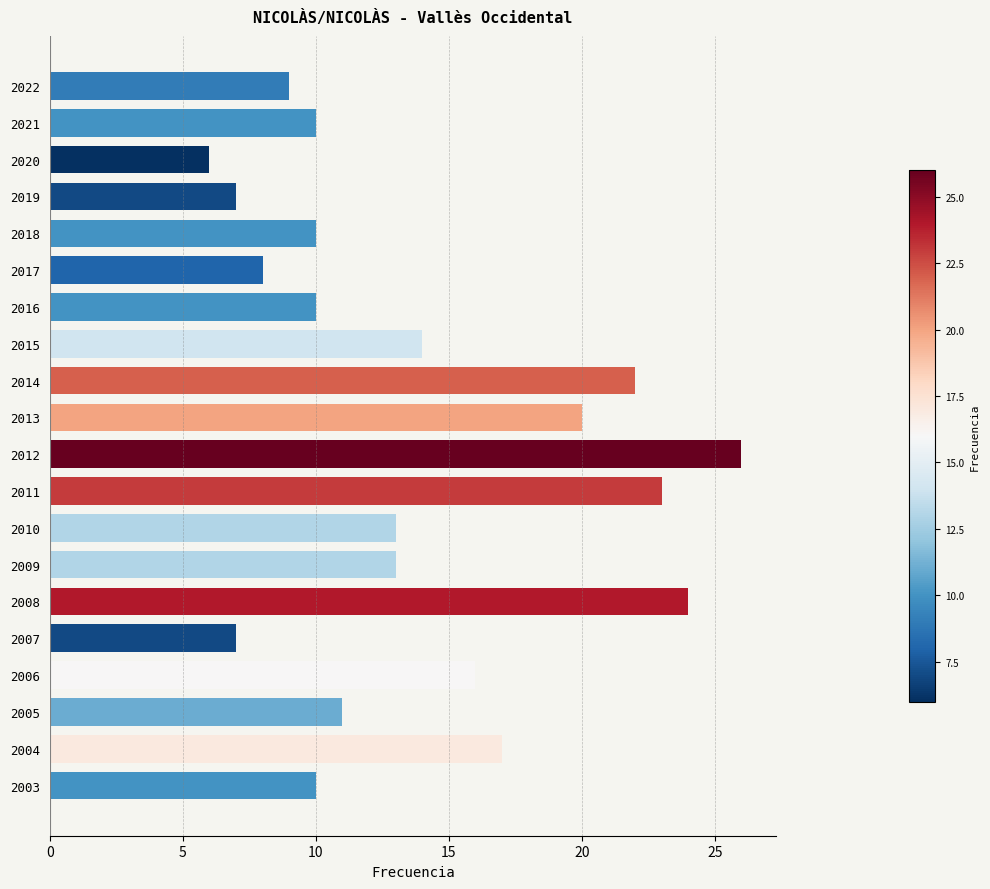

Which category has the lowest value across all series?

2020